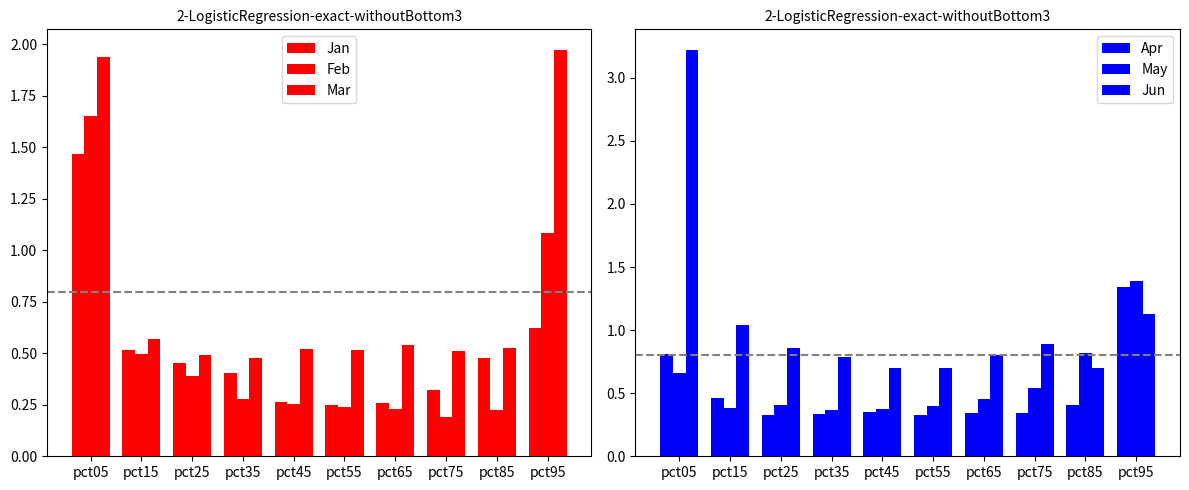

How many groups of bars are there?

10